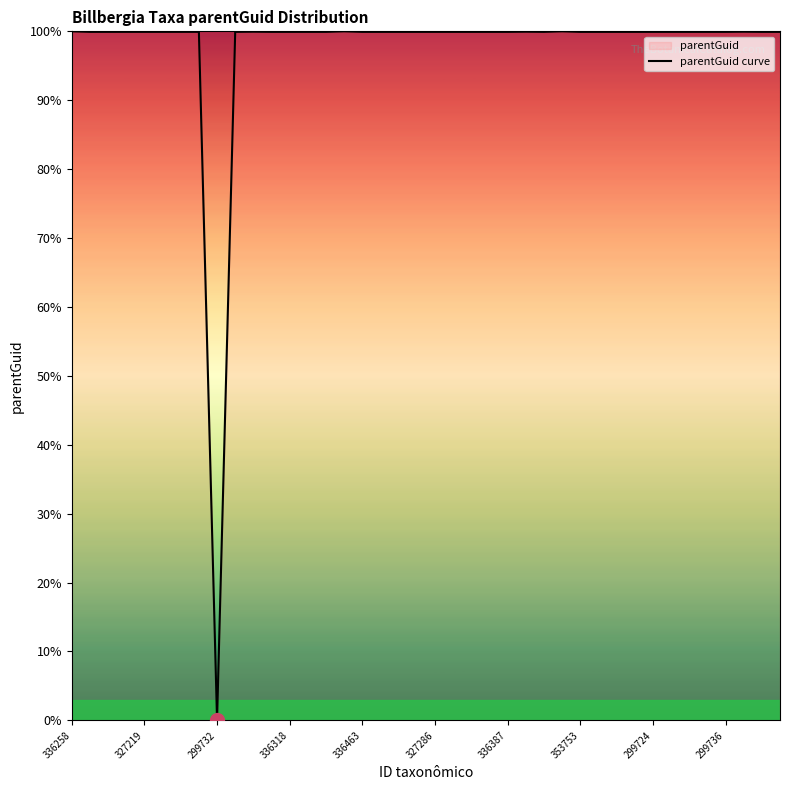

The value at 336387 is 60.5. True or false?

False